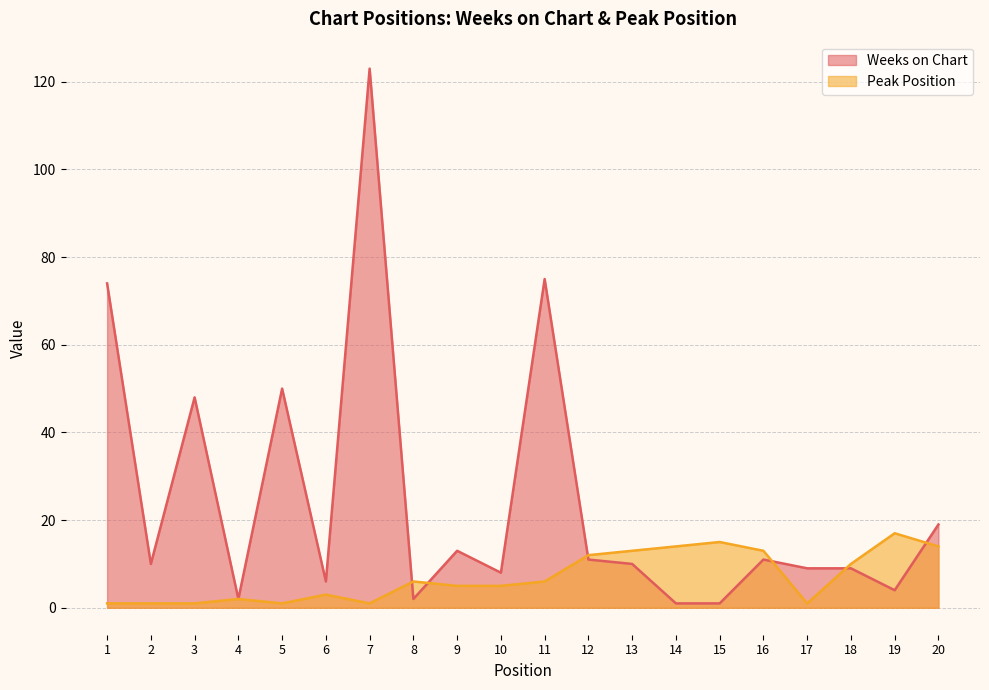

What are all the series names shown in the legend?

Weeks on Chart, Peak Position